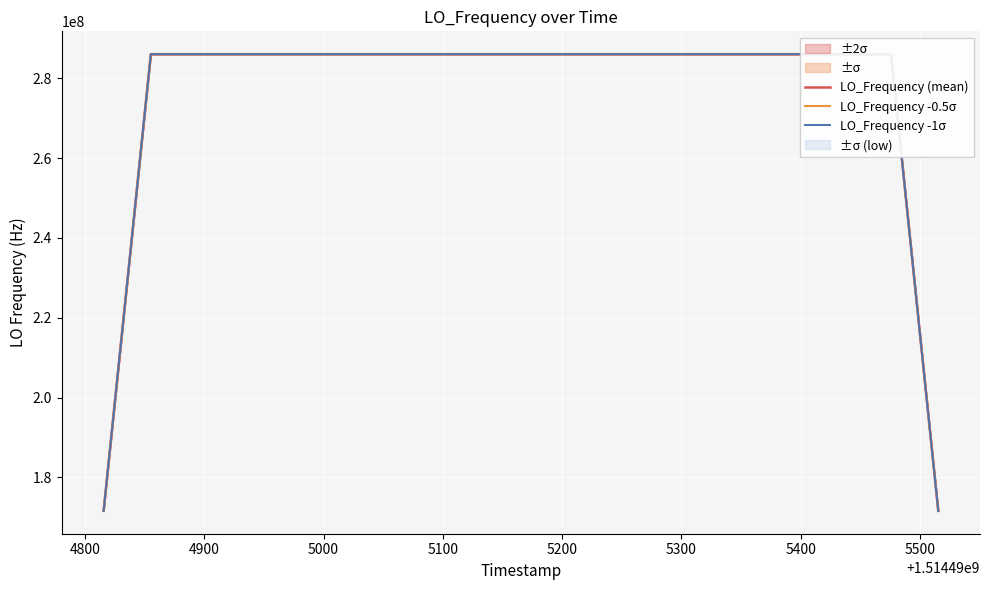

What is the lowest value of the LO_Frequency -0.5σ series?

171628197.6